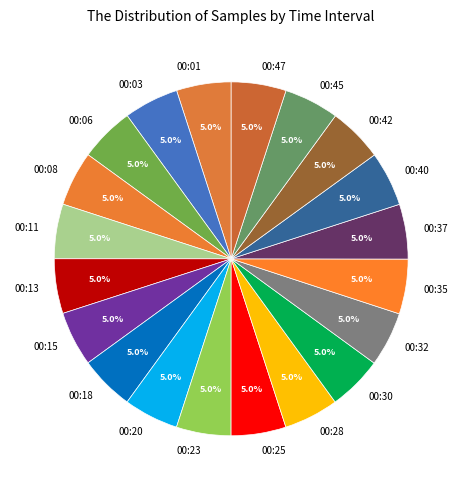

Does any single category account for the majority?

No